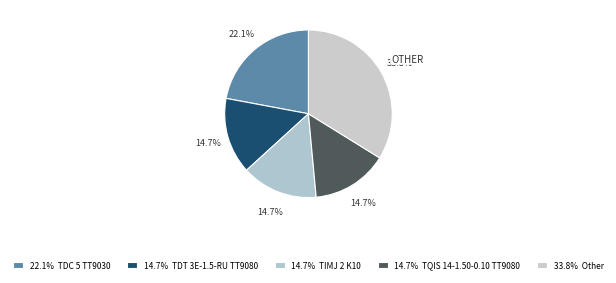

How many slices are in this pie chart?

5